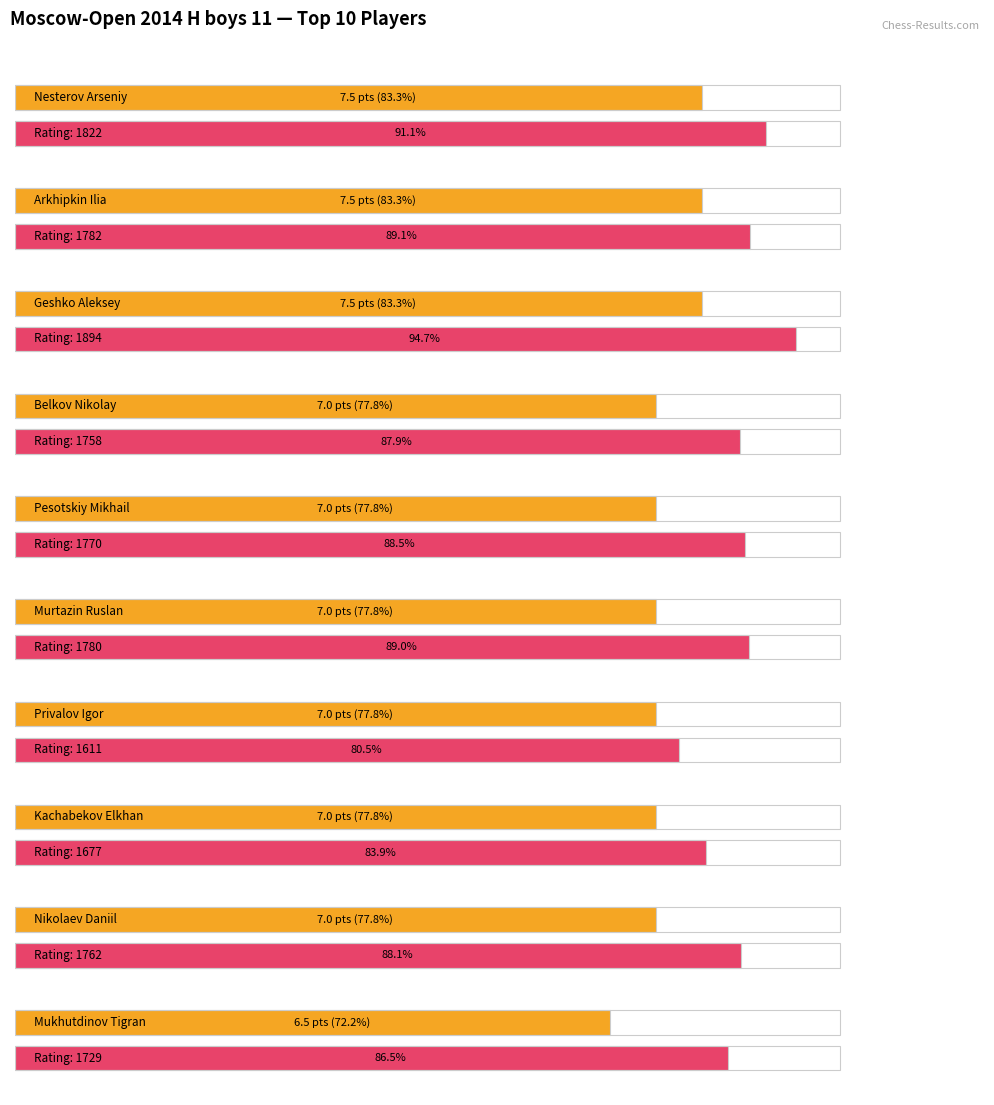

List the series in order of their peak value, lowest first.

Очки, Рп